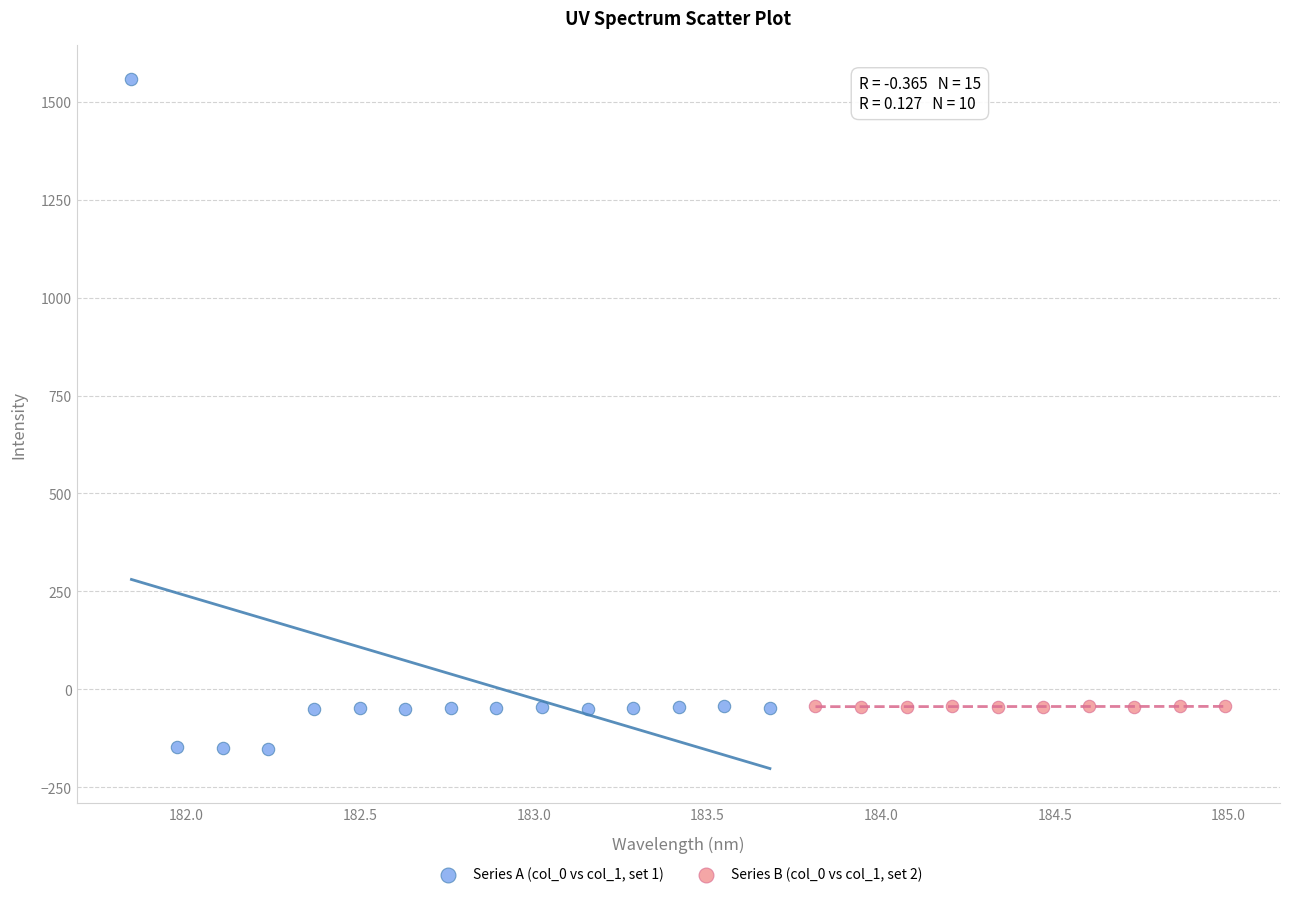

Which series has the largest Y range (max minus min)?

Series A (col_0 vs col_1, set 1)